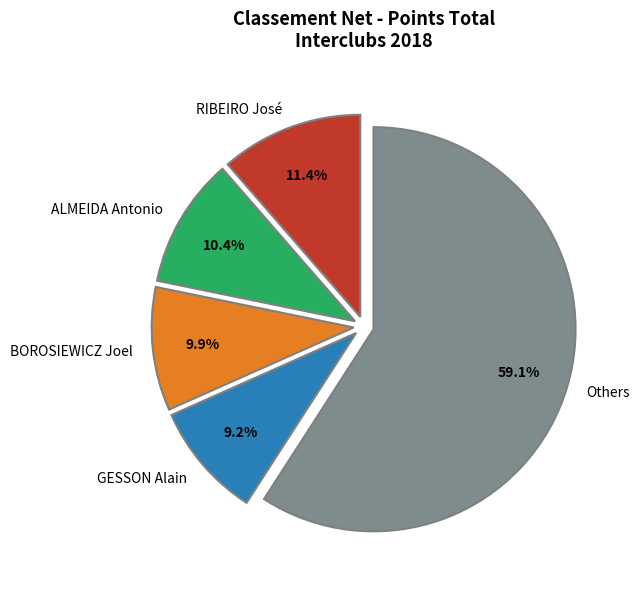

Rank the categories by value from lowest to highest.

GESSON Alain, BOROSIEWICZ Joel, ALMEIDA Antonio, RIBEIRO José, Others